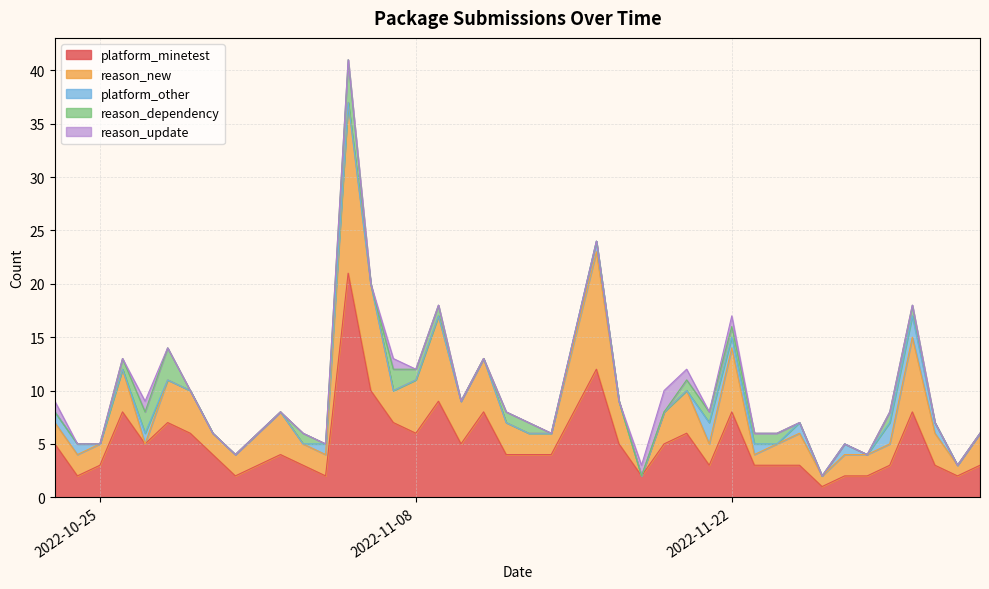

True or false: platform_other and platform_minetest cross at least once.

False